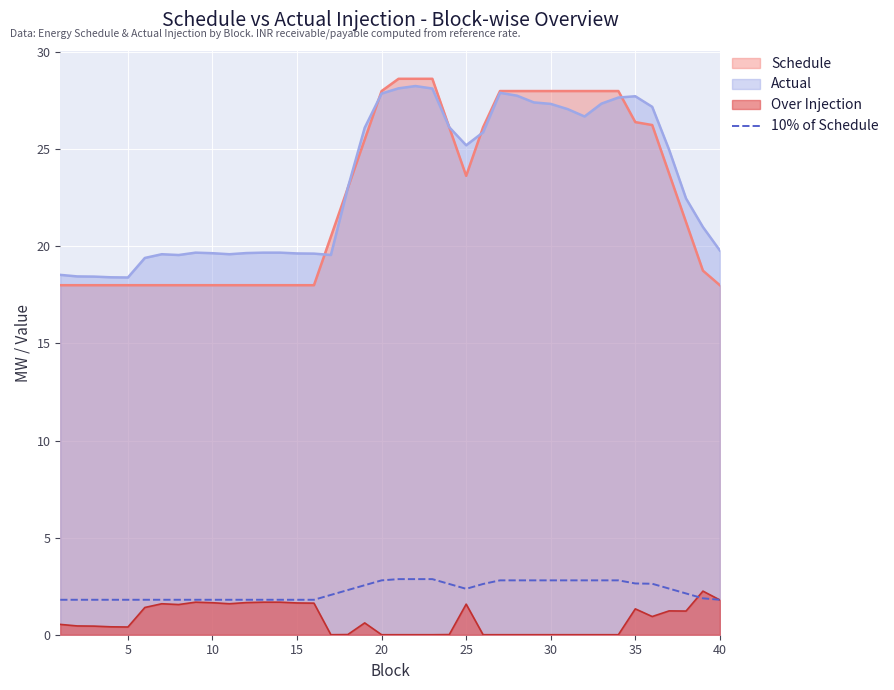

Is it true that Actual equals 19.6 at 10?

True